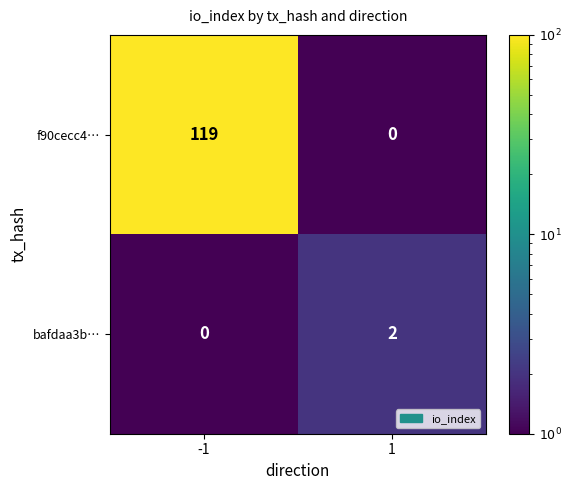

List the series in order of their peak value, lowest first.

bafdaa3b…, f90cecc4…